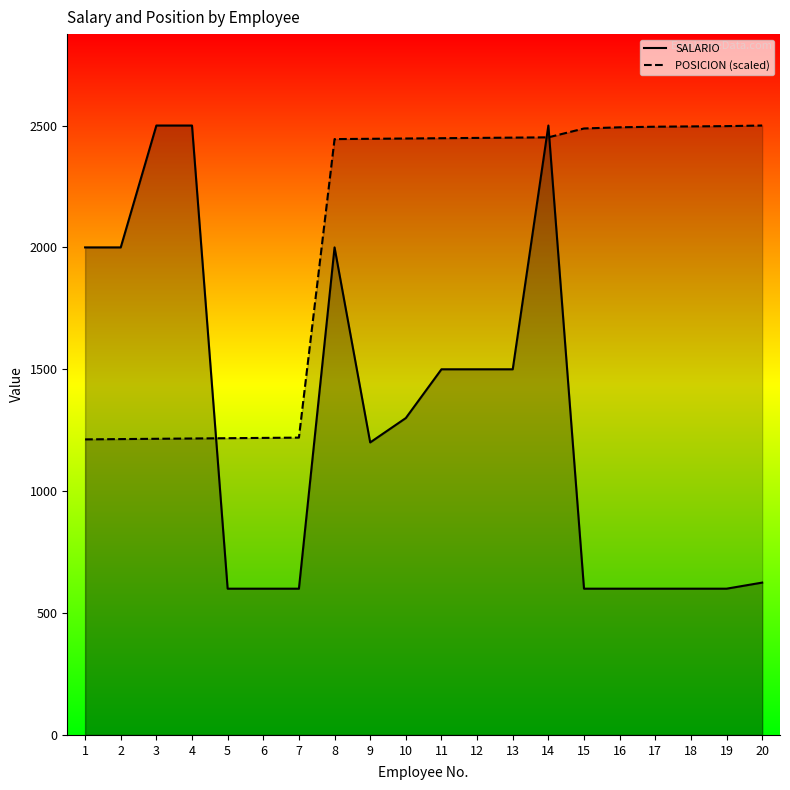

At which category does SALARIO reach its first local valley?

9